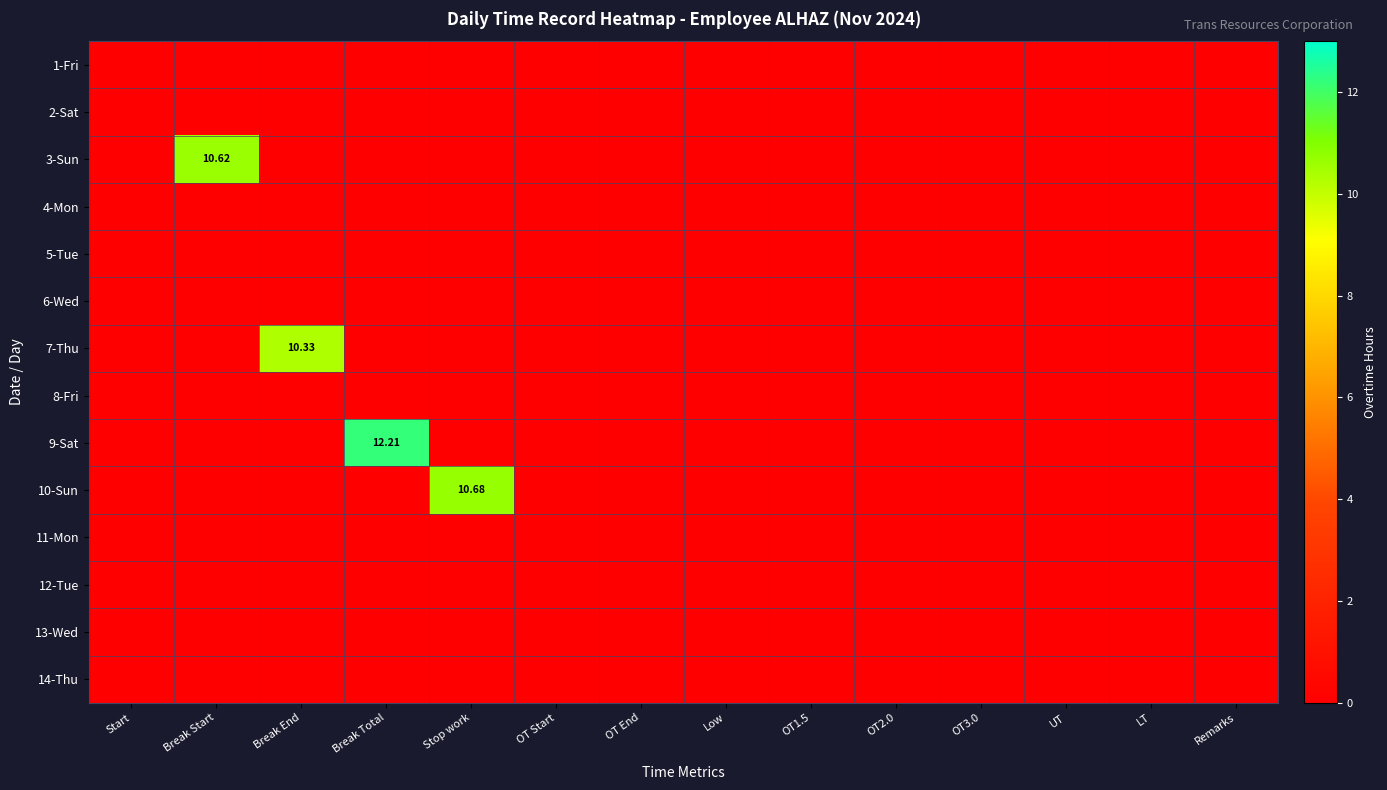

Rank the series by their maximum value, from highest to lowest.

9-Sat, 10-Sun, 3-Sun, 7-Thu, 1-Fri, 2-Sat, 4-Mon, 5-Tue, 6-Wed, 8-Fri, 11-Mon, 12-Tue, 13-Wed, 14-Thu